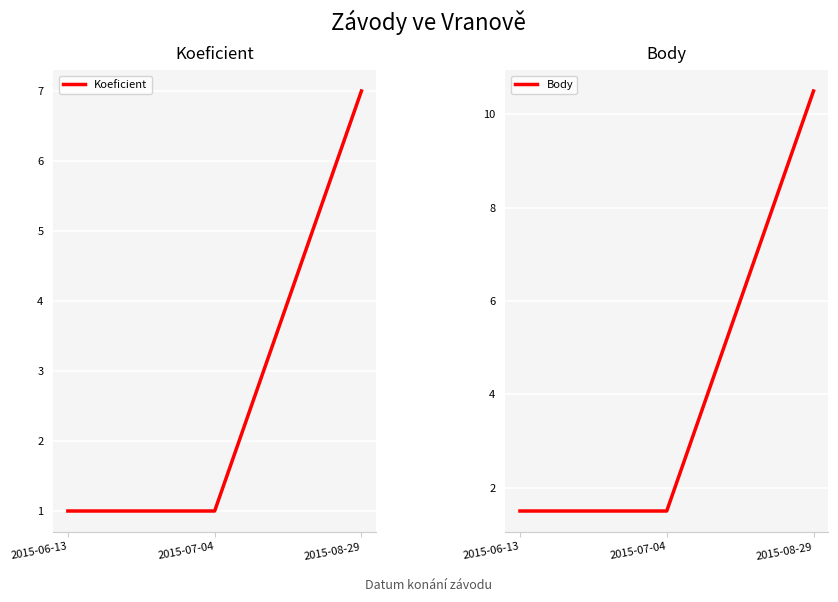

What is the sum of all Body values?

13.5